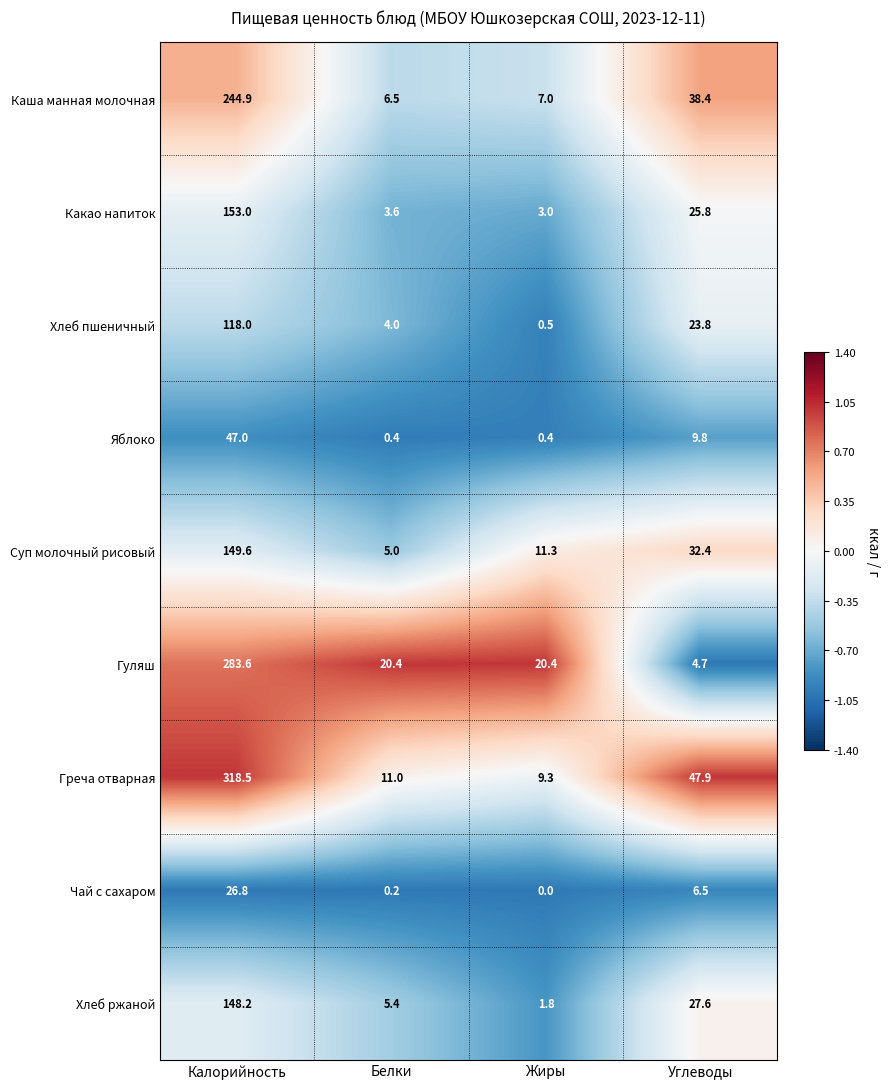

Which series has the largest total across all categories?

Греча отварная